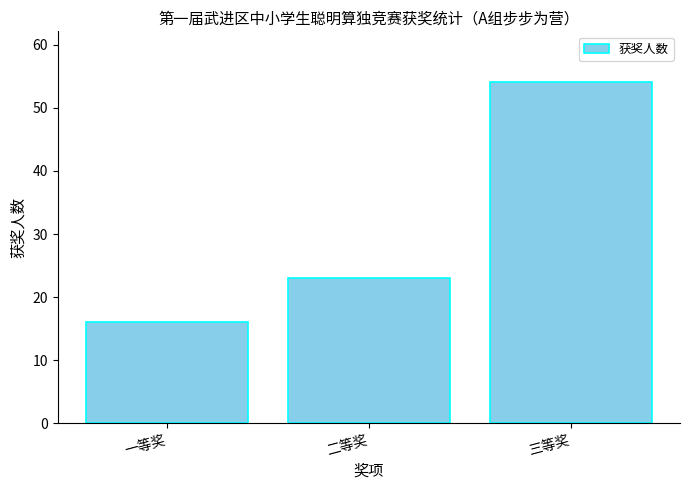

What is the ratio of the value at 二等奖 to the value at 三等奖?

0.4